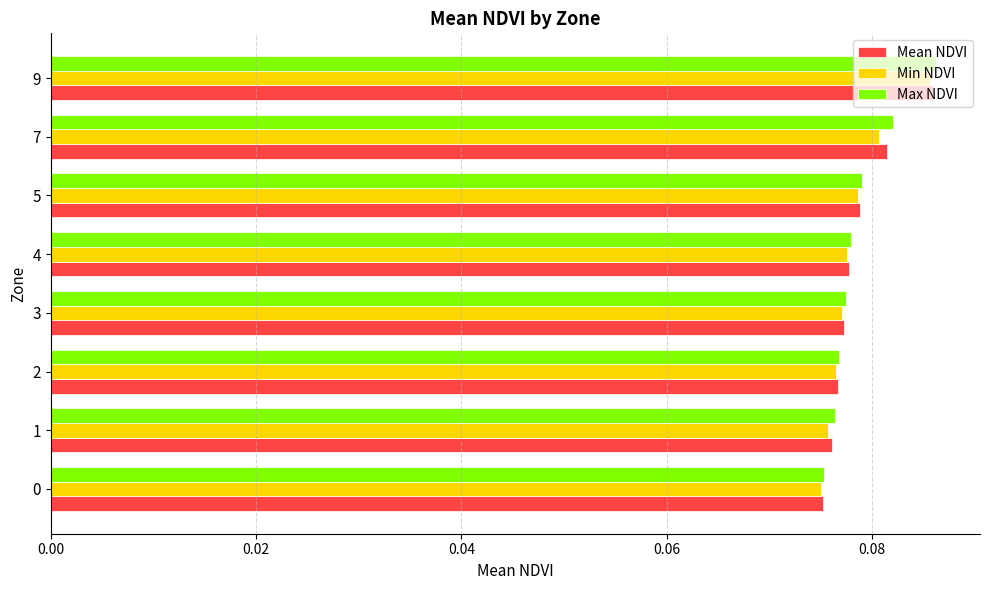

Count the Max NDVI values in the range 0 to 1.

8